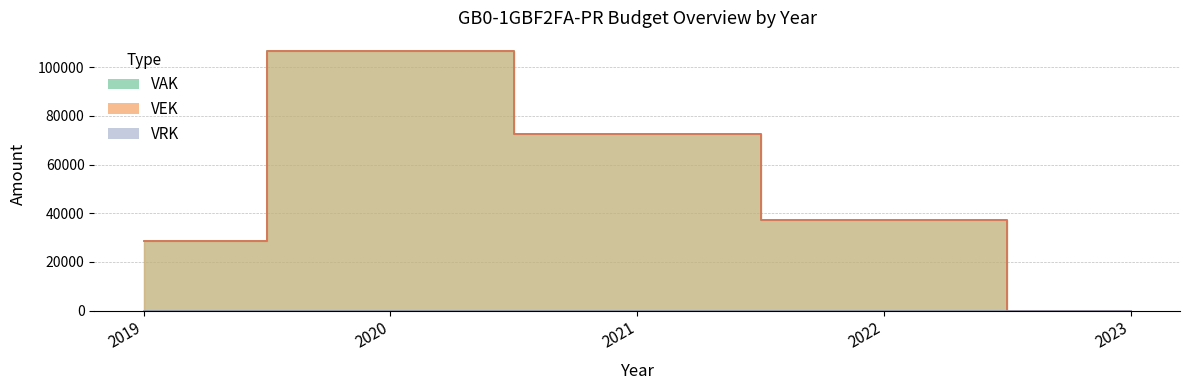

True or false: VAK and VEK intersect in this chart.

False